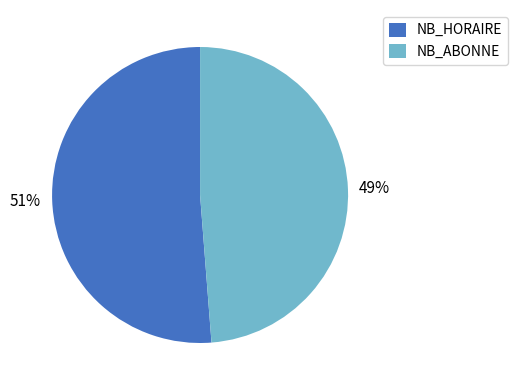

To the nearest percent, what percentage of the pie is NB_ABONNE?

49%